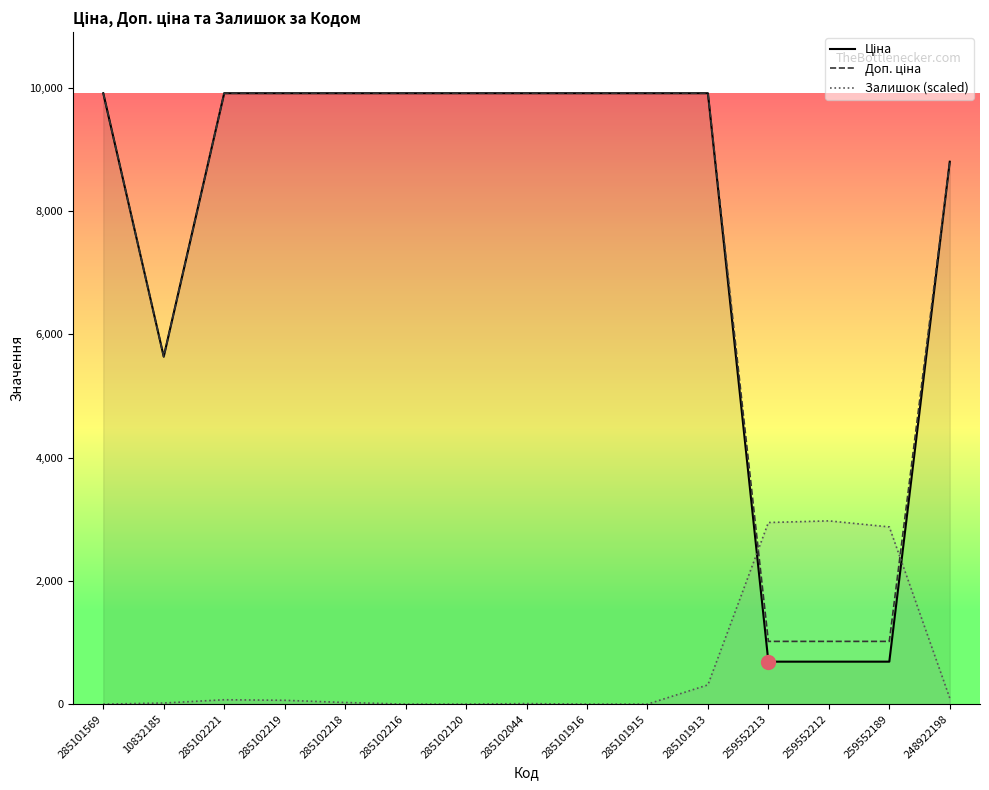

Reading left to right, what are all the values shown in this chart?

Ціна: 9908.5	5636.0	9908.5	9908.5	9908.5	9908.5	9908.5	9908.5	9908.5	9908.5	9908.5	689.1	689.1	689.1	8797.6
Доп. ціна: 9908.5	5636.0	9908.5	9908.5	9908.5	9908.5	9908.5	9908.5	9908.5	9908.5	9908.5	1017.8	1017.8	1017.8	8797.6
Залишок (scaled): 0.0	17.9	71.4	62.5	26.8	0.0	0.0	8.9	0.0	0.0	312.4	2945.8	2972.5	2874.4	98.2